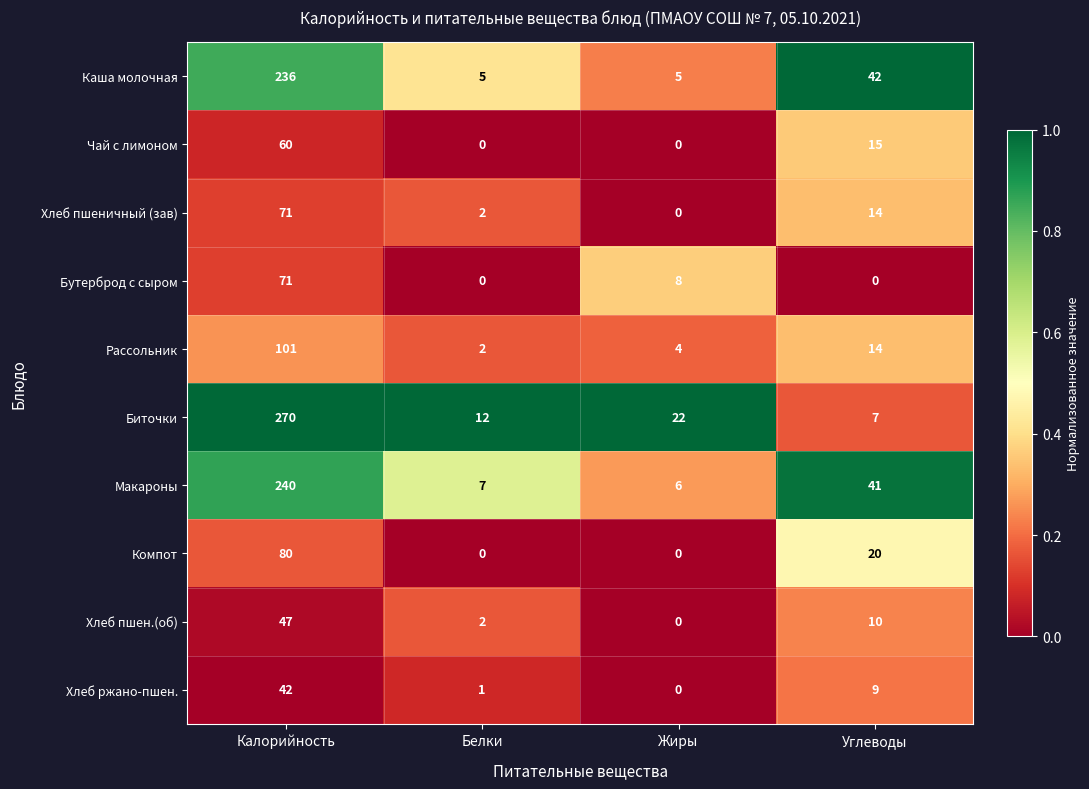

Where does the Макароны series first go above 41?

Калорийность